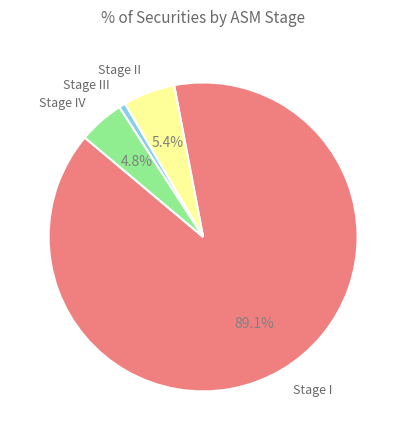

What is the majority slice?

Stage I